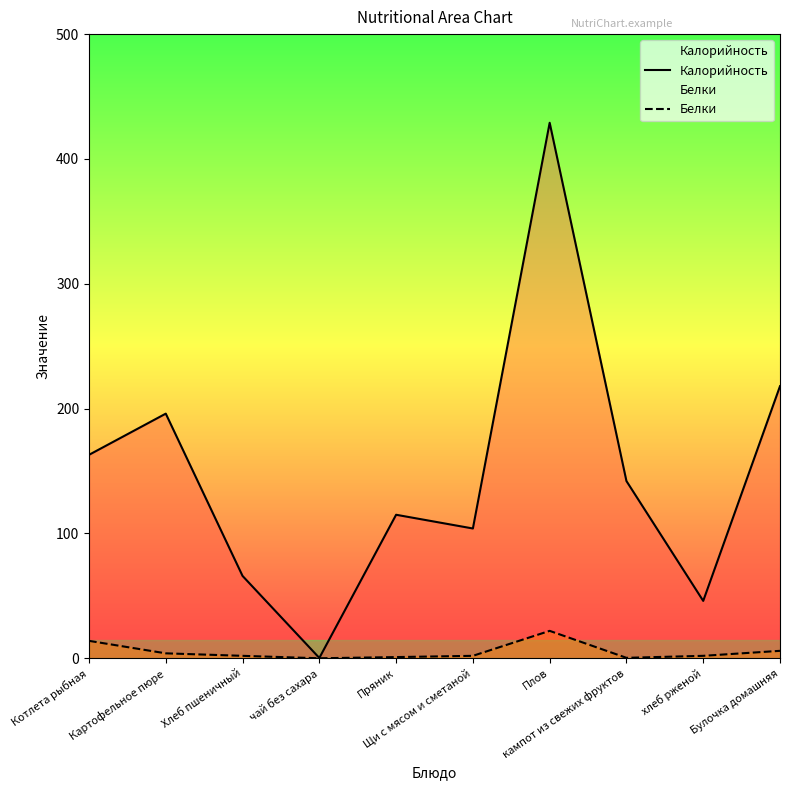

List the series in order of their overall mean, lowest first.

Белки, Калорийность